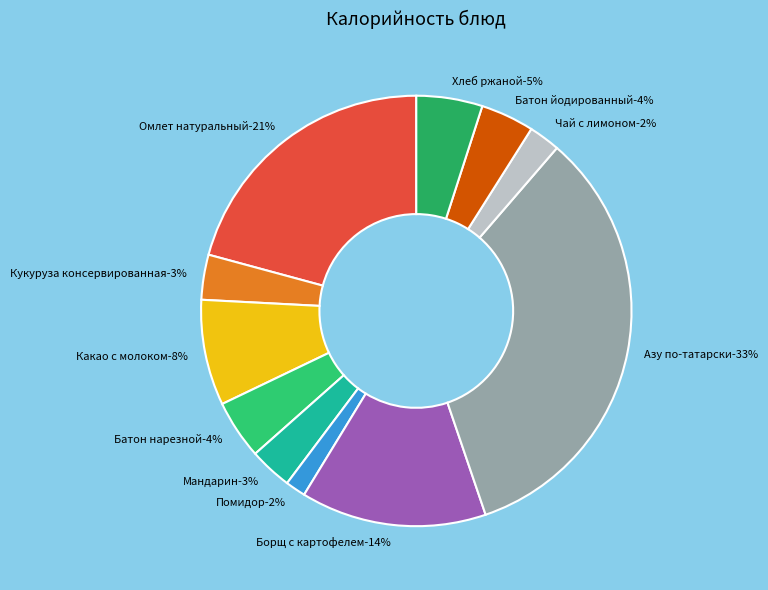

Which has a higher value, Борщ с картофелем or Кукуруза консервированная?

Борщ с картофелем